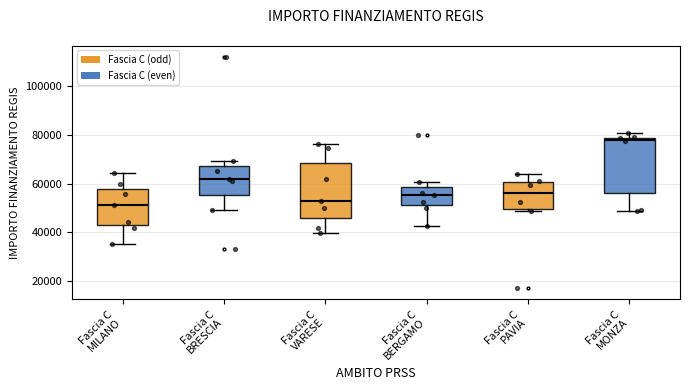

Reading left to right, transcribe this box plot: for each box, give where its median line is, the range the box spans, and where its two whiskers end, as read against the y-axis. The values are not printed on the chart, so give them approximately, as read against the axis.

Fascia C MILANO: median 52000, box 44000 to 58000, whiskers 36000 to 64000
Fascia C BRESCIA: median 62000, box 56000 to 68000, whiskers 50000 to 70000
Fascia C VARESE: median 54000, box 46000 to 68000, whiskers 40000 to 76000
Fascia C BERGAMO: median 56000, box 52000 to 58000, whiskers 42000 to 60000
Fascia C PAVIA: median 56000, box 50000 to 60000, whiskers 48000 to 64000
Fascia C MONZA: median 78000 (just below the box's upper edge), box 56000 to 78000, whiskers 48000 to 80000